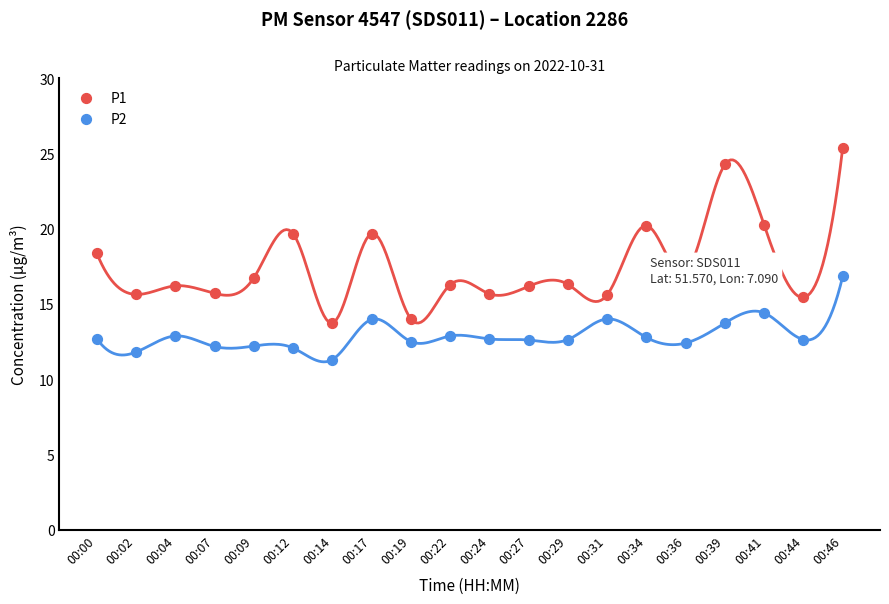

At which category is the sum across all series the highest?

00:46